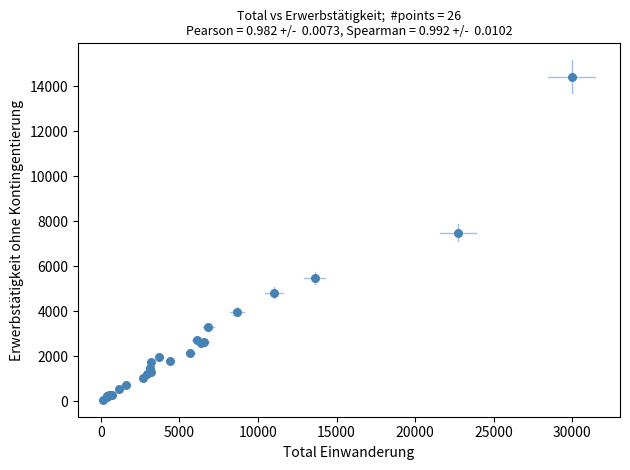

What Y value in the scatter plot is closest to 7242?

7491